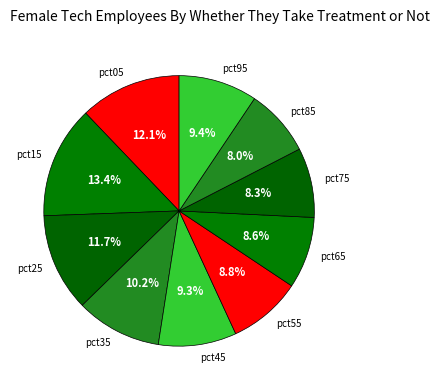

To the nearest percent, what percentage of the pie is pct85?

8%